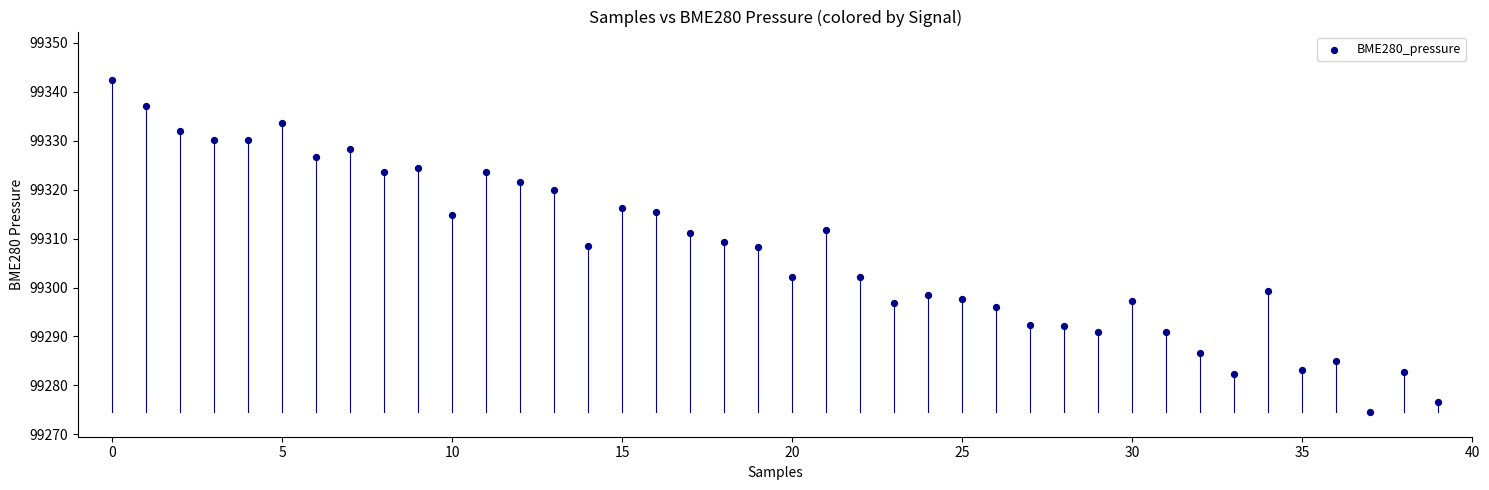

What is the range of Y values (max minus min)?

67.8